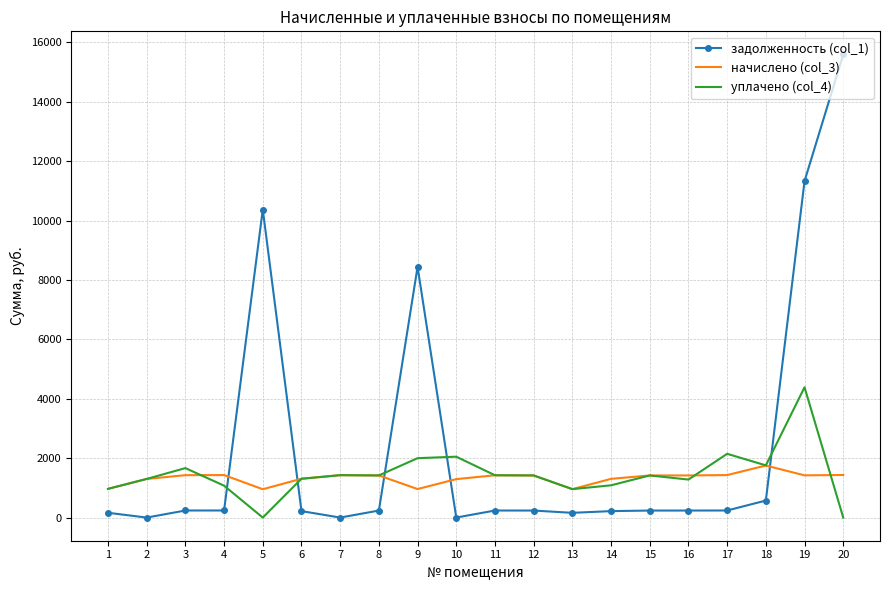

What is the total value across all series at 10?

3345.1